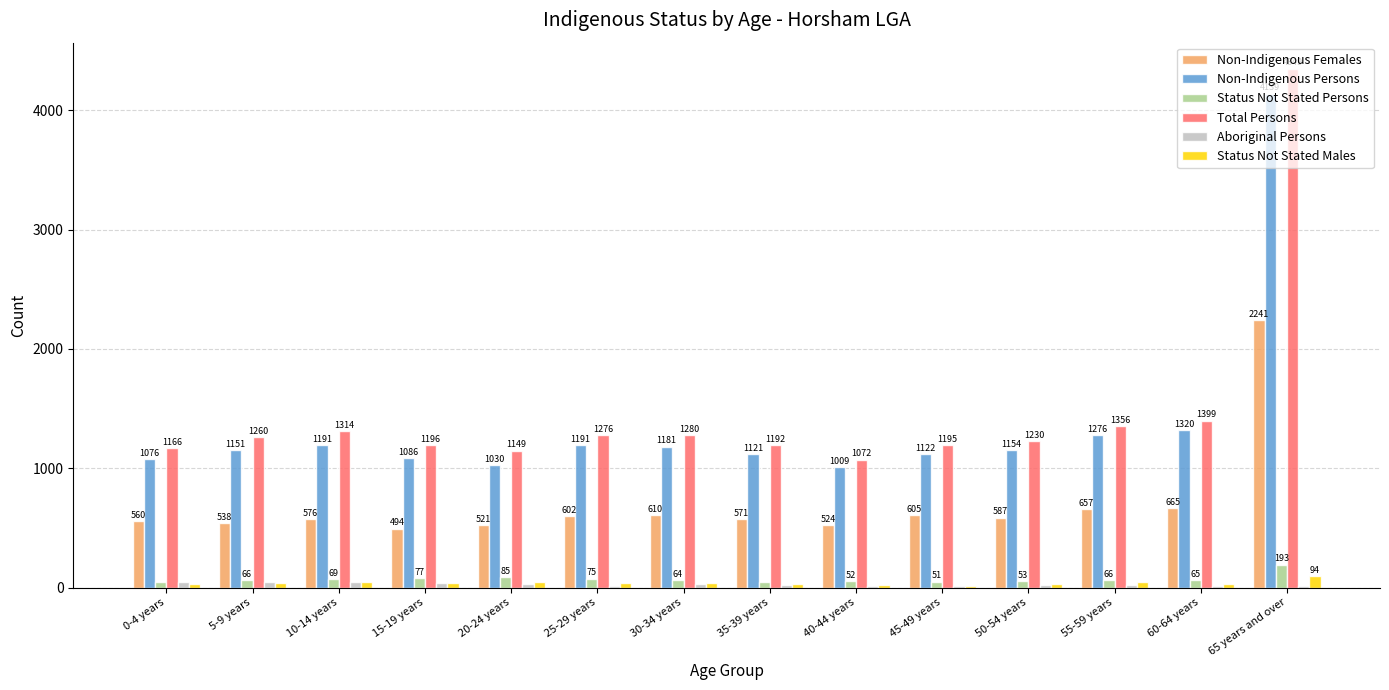

True or false: Total Persons has a value of 1730 at 0-4 years.

False